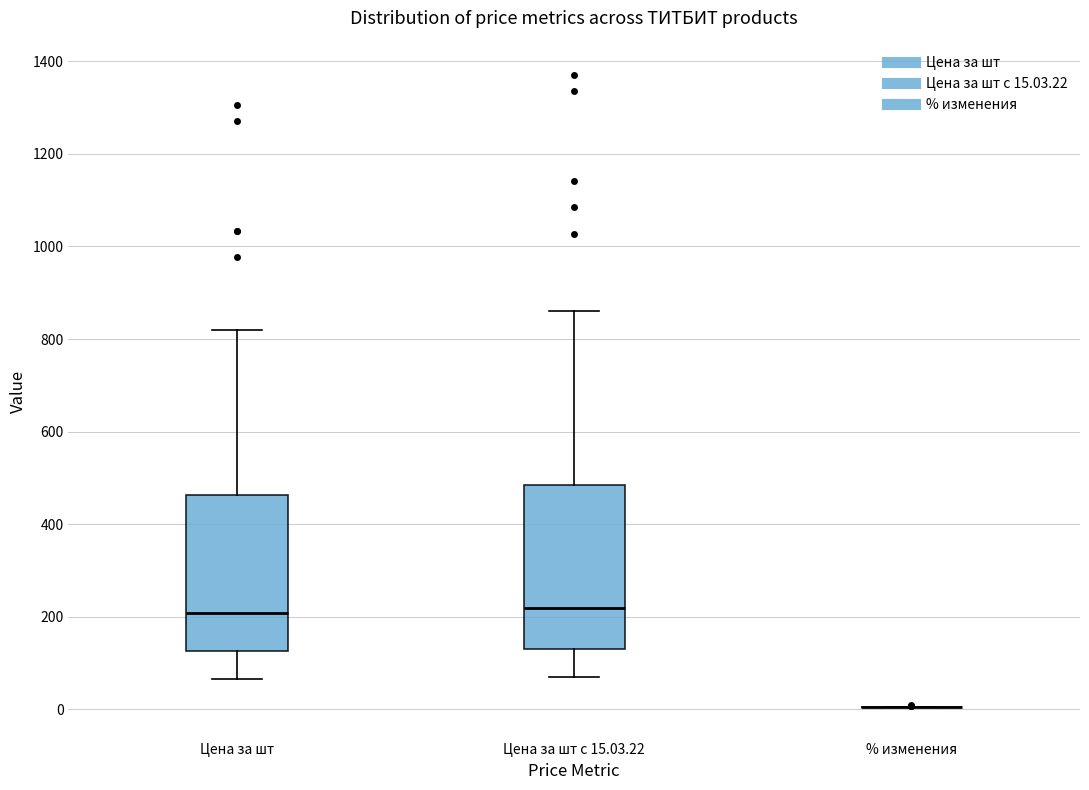

Where does the lower whisker of the box for Цена за шт с 15.03.22 end on the y-axis? The values are not printed on the chart, so give them approximately, as read against the axis.

60